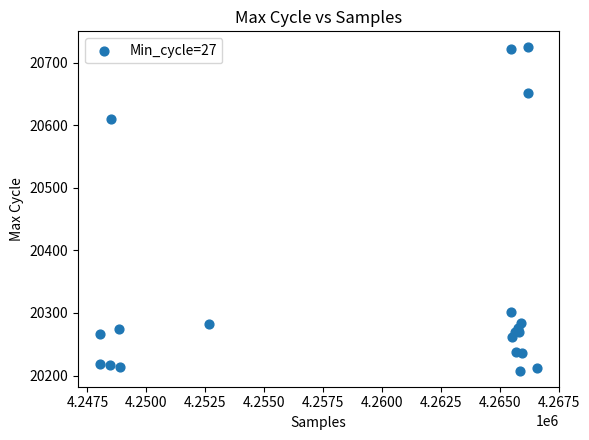

What Y value in the scatter plot is closest to 20466?

20609